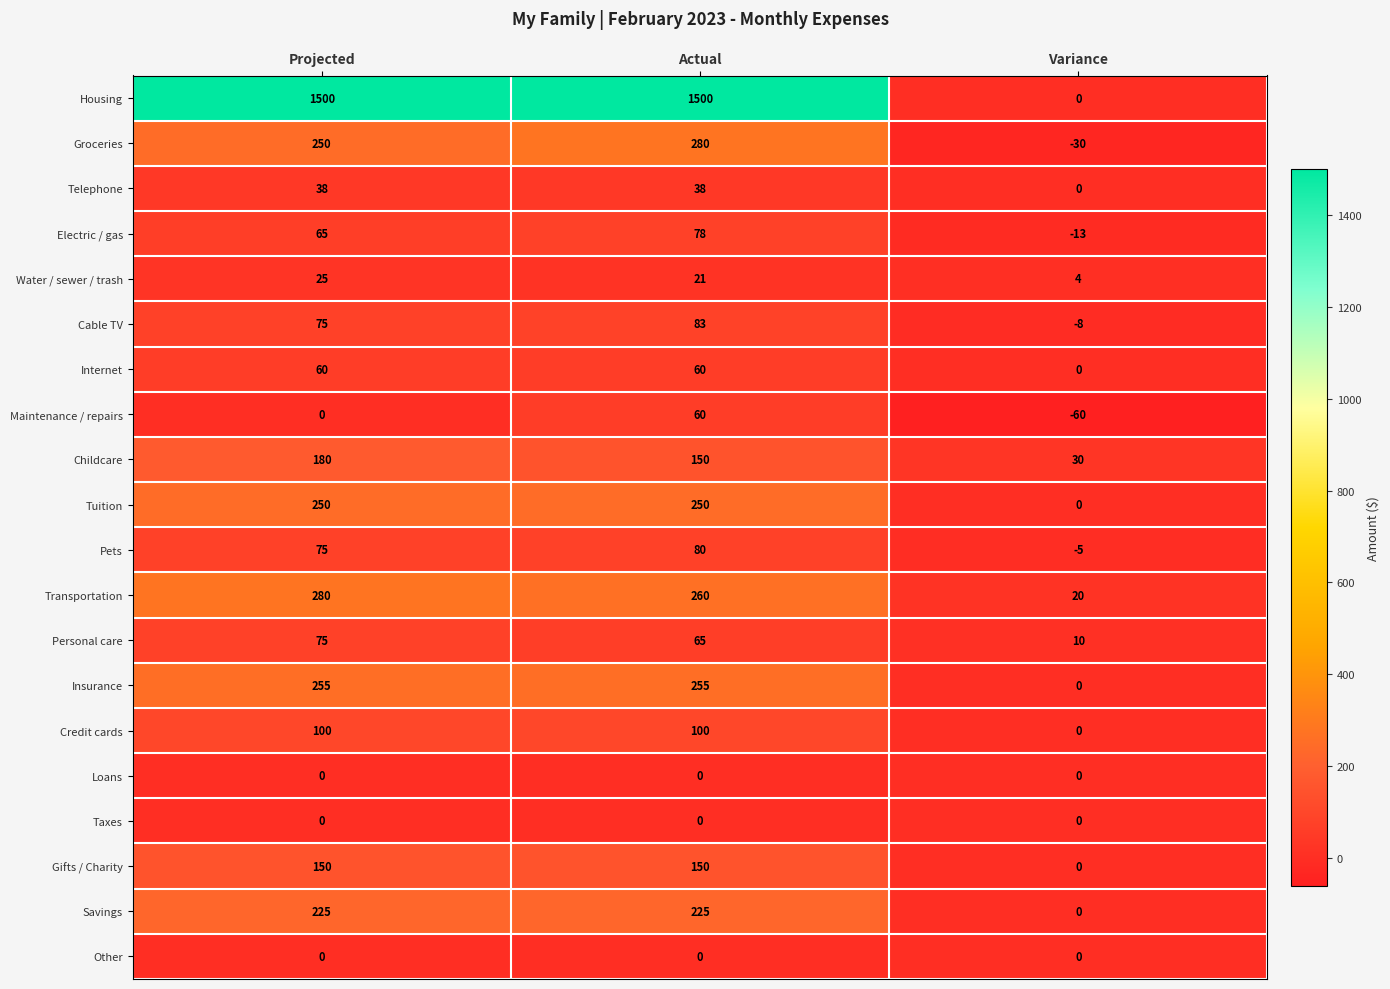

At which category is the sum across all series the highest?

Actual